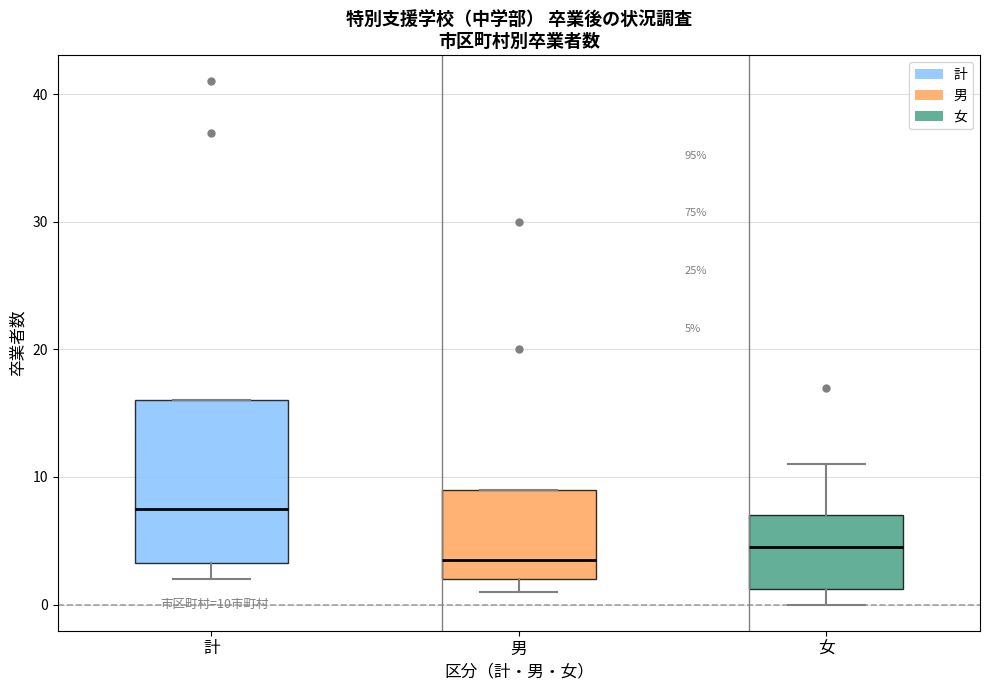

Comparing the boxes themselves (not the whiskers), which one is the tallest?

計